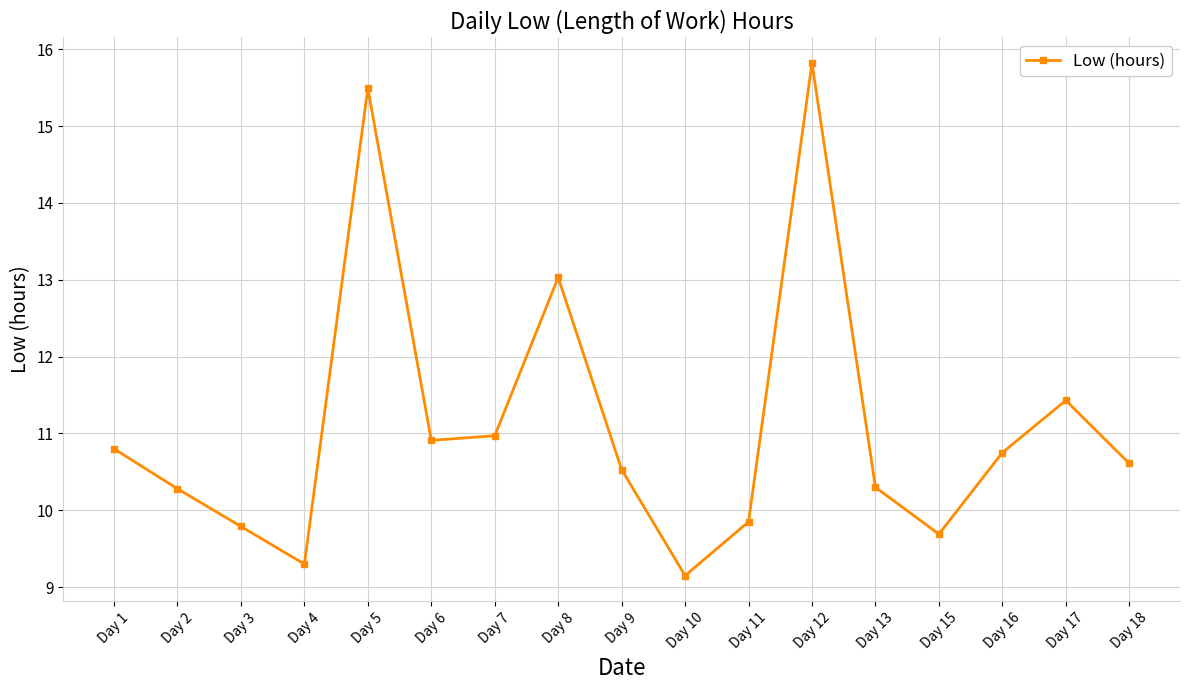

Read the value at Day 3.

9.8